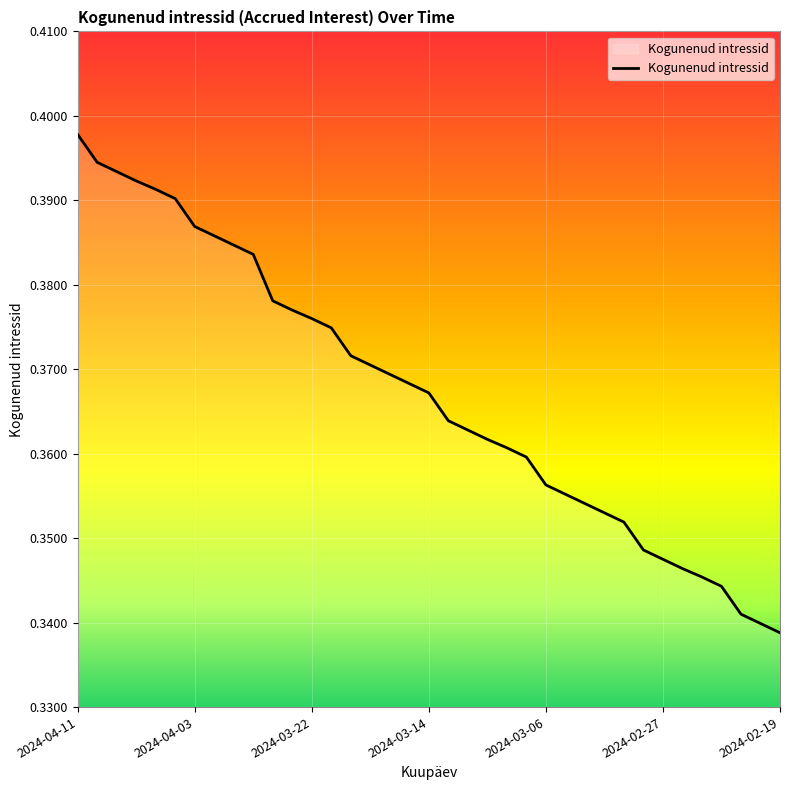

Does the chart display data point markers on the line(s)?

No